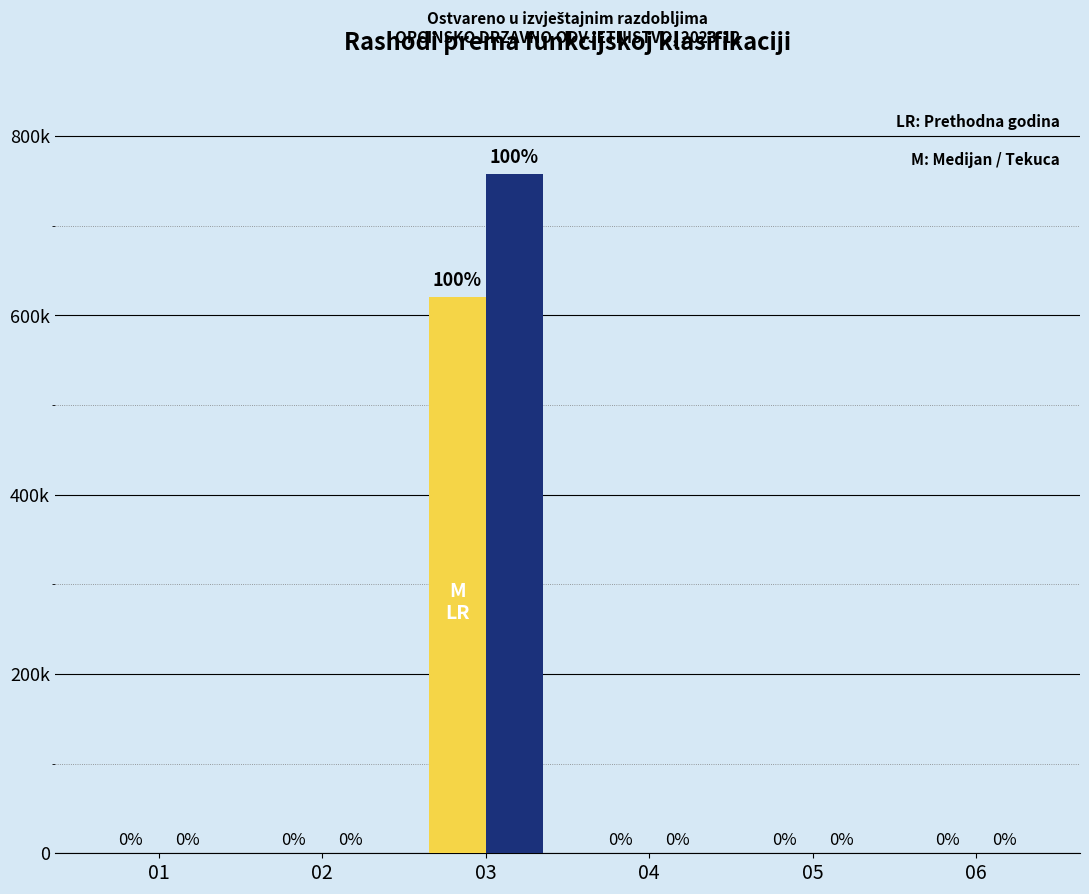

Are the bars horizontal?

No